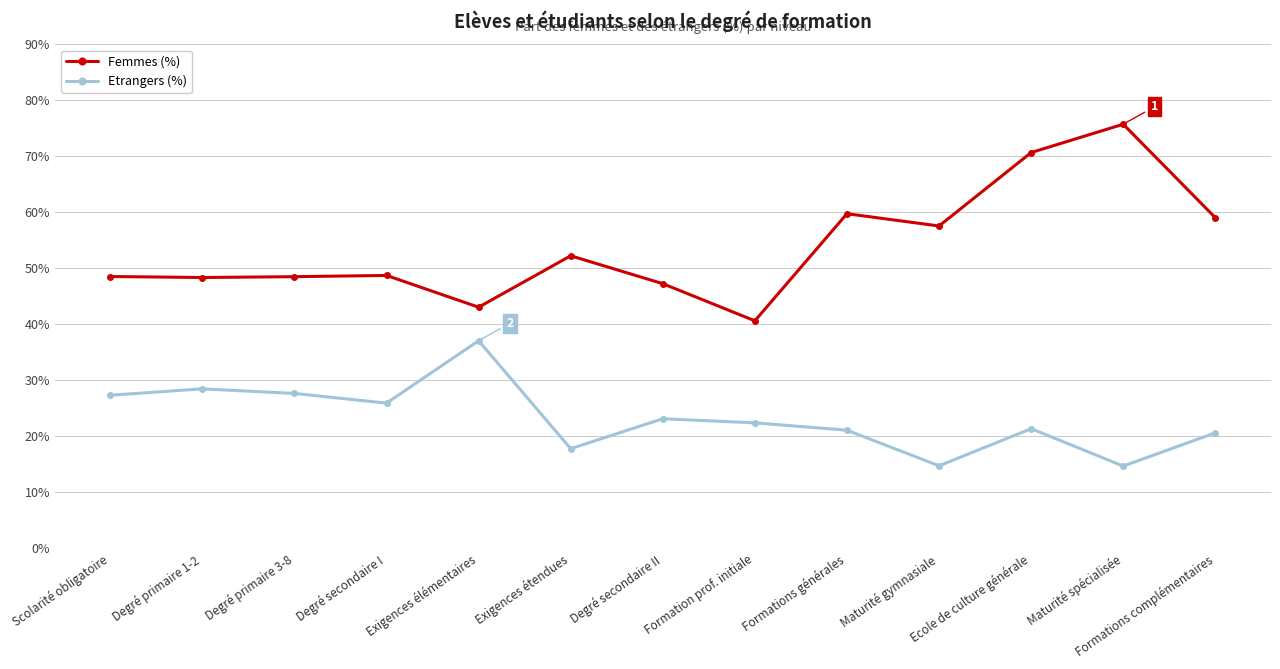

What is the sum of all Etrangers (%) values?

302.5